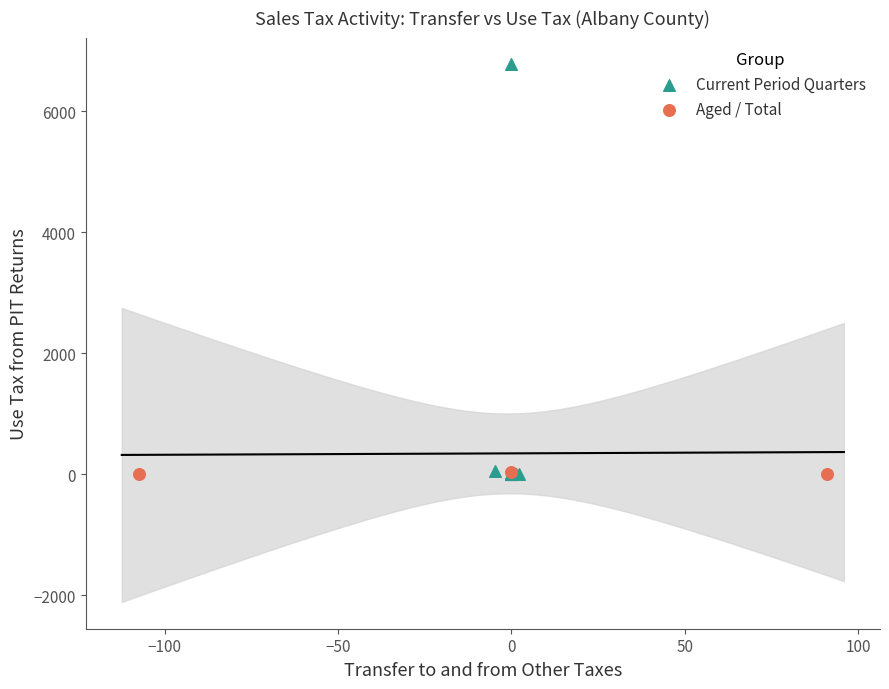

Which series contains the highest Y value?

Current Period Quarters